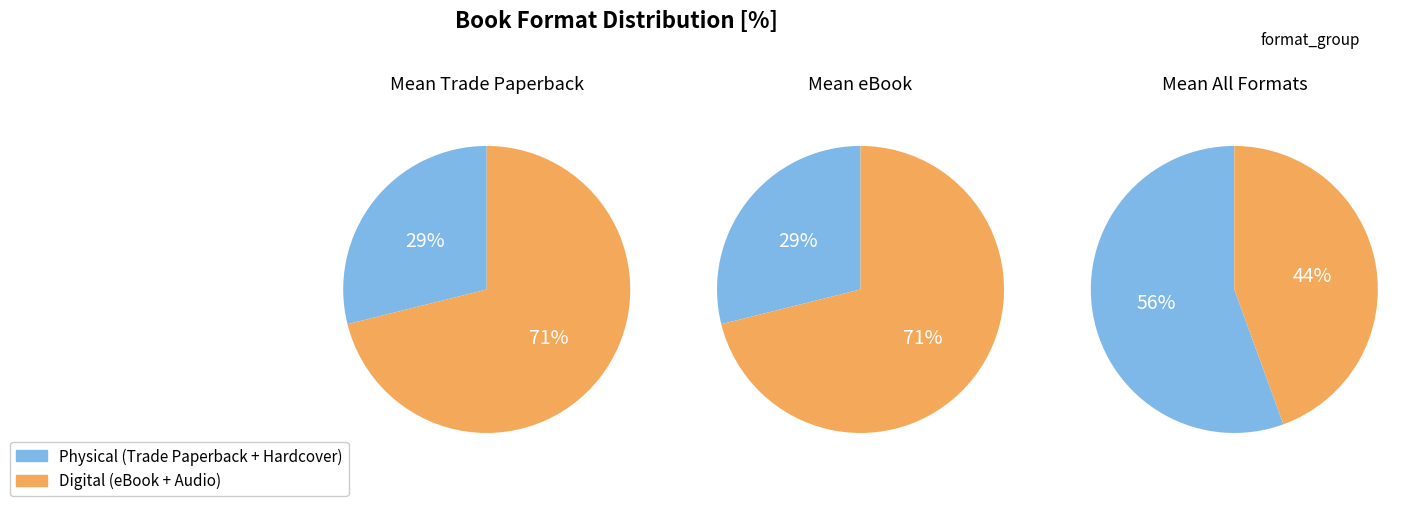

To the nearest percent, what is the combined percentage of Hardcover and Trade Paperback?

56%